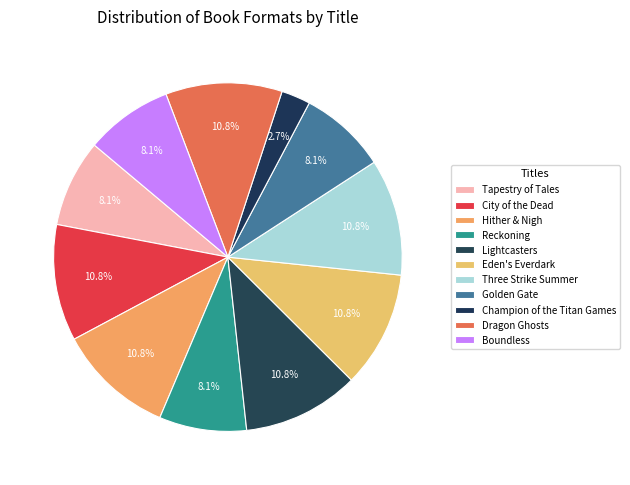

How many slices are in this pie chart?

11